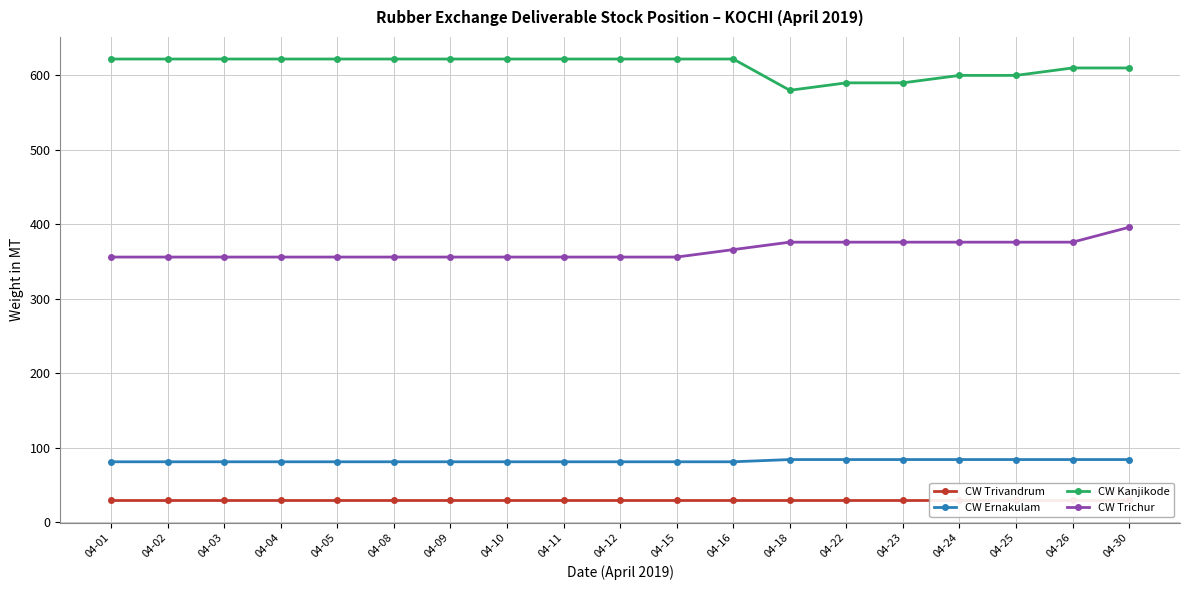

True or false: CW Ernakulam and CW Kanjikode intersect in this chart.

False